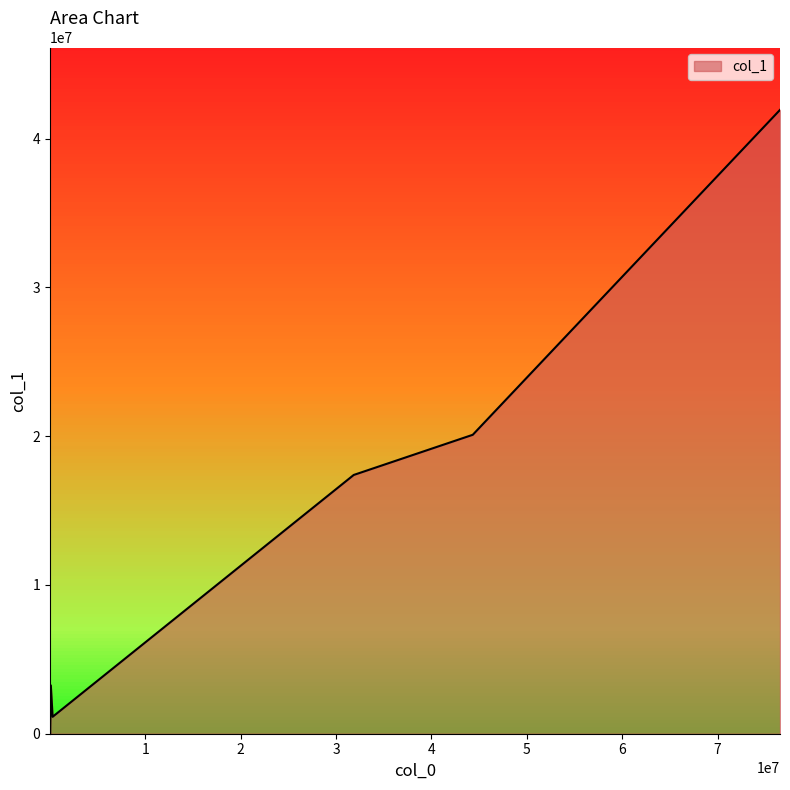

Does the chart display data point markers on the line(s)?

No